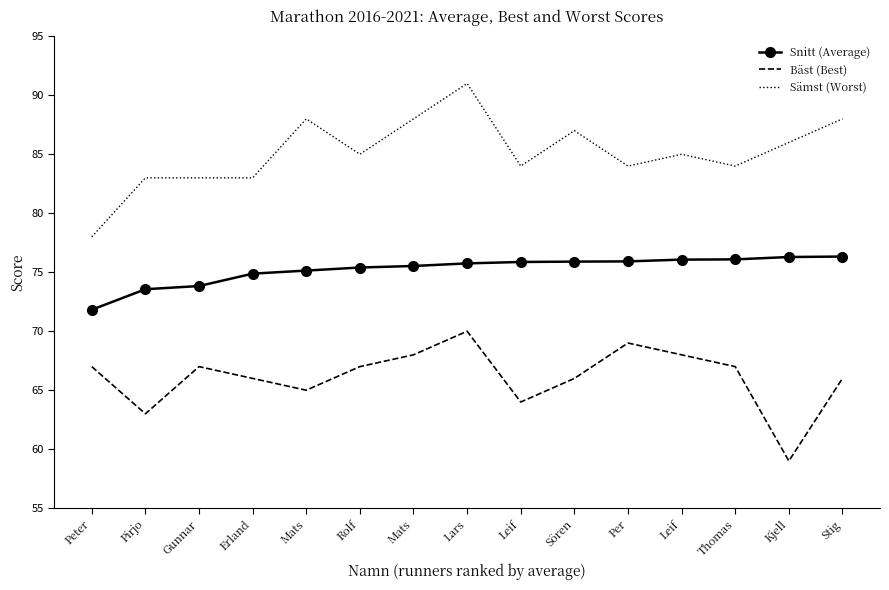

What are all the series names shown in the legend?

Snitt (Average), Bäst (Best), Sämst (Worst)